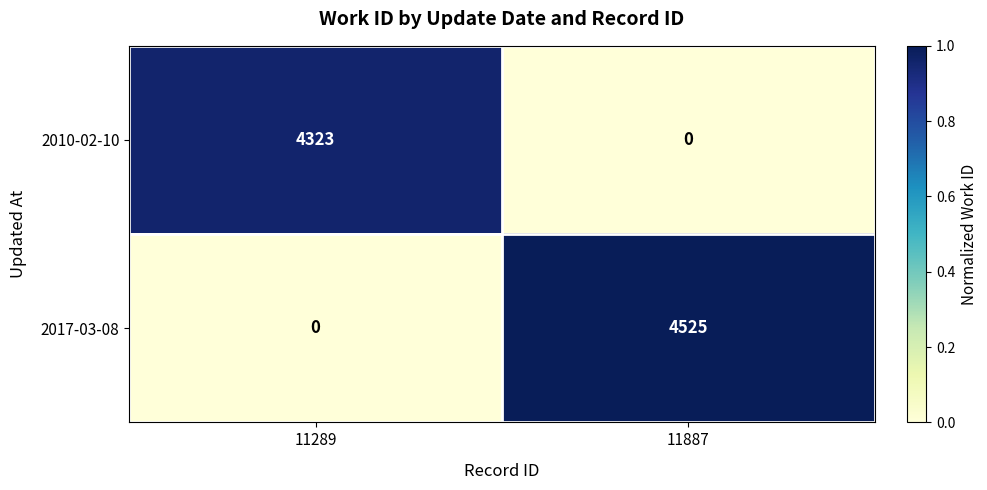

Which series has the widest spread of values?

2017-03-08